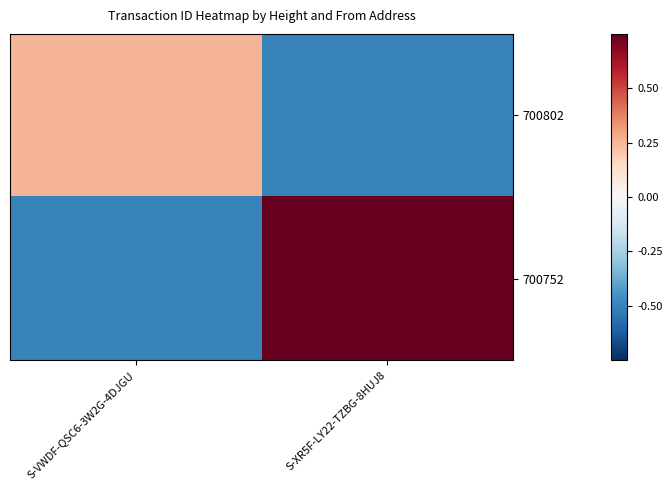

Which has a higher value, S-VWDF-QSC6-3W2G-4DJGU or S-XR5F-LY22-TZBG-8HUJ8?

S-VWDF-QSC6-3W2G-4DJGU